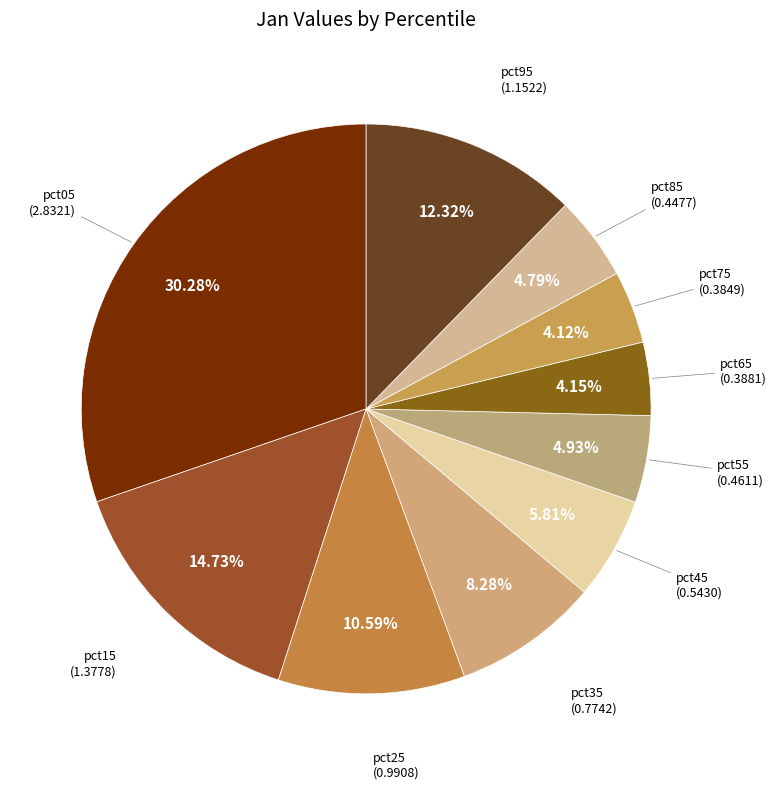

The pct05 slice represents 42% of the pie. True or false?

False